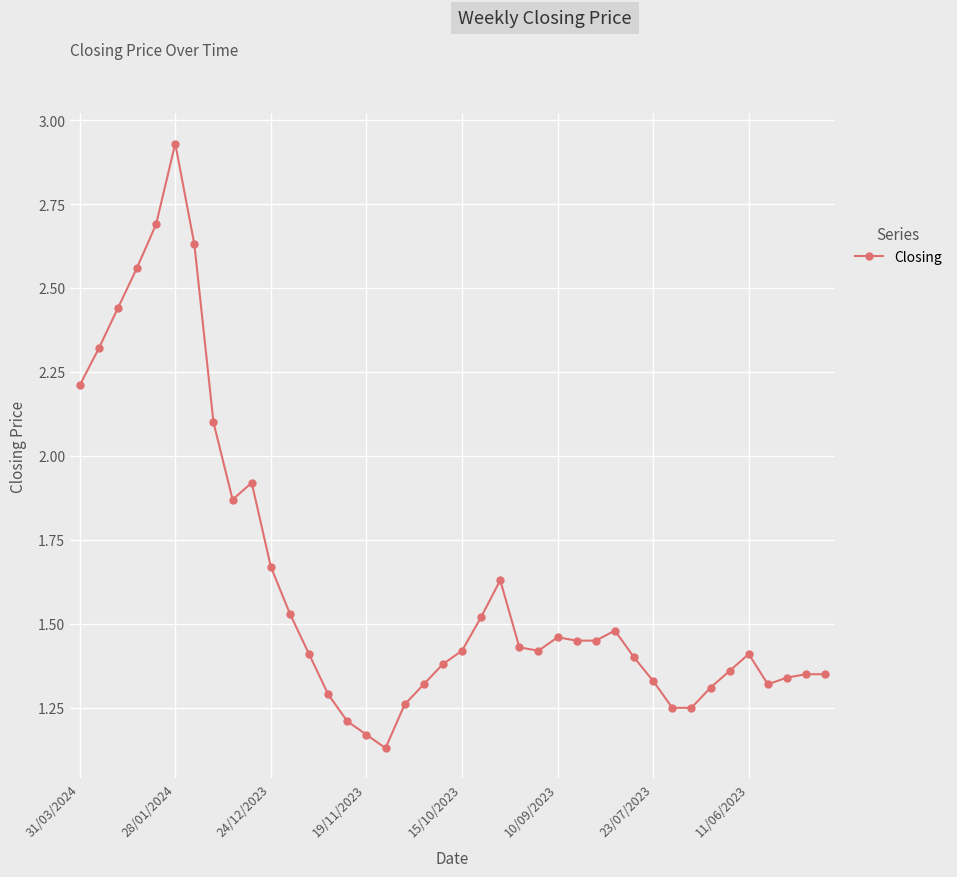

What is the sum of all values?

65.0